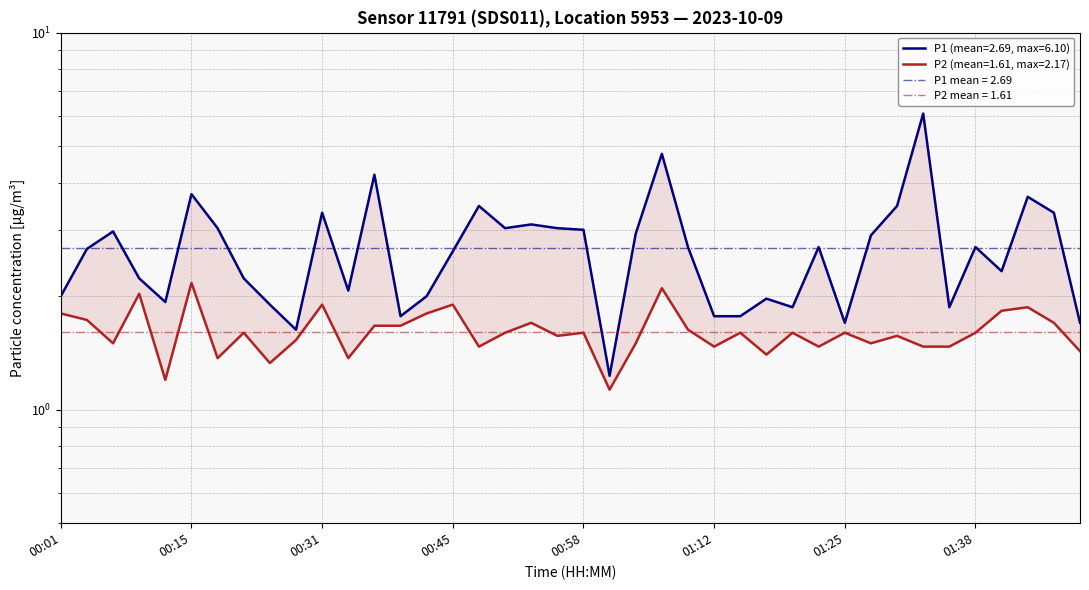

Read the P1 value at 01:49.

1.7